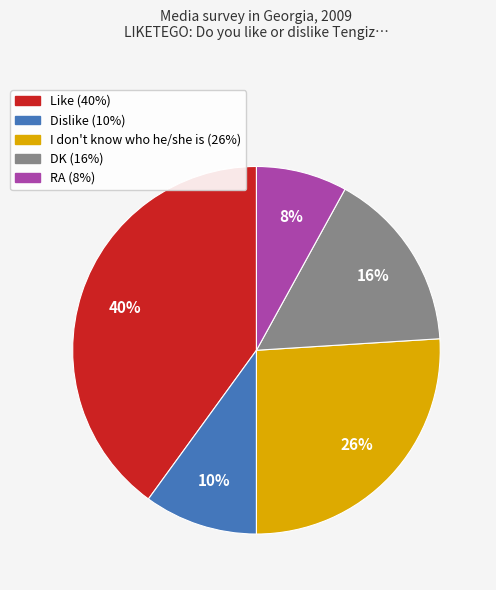

What is the largest slice in the pie chart?

Like